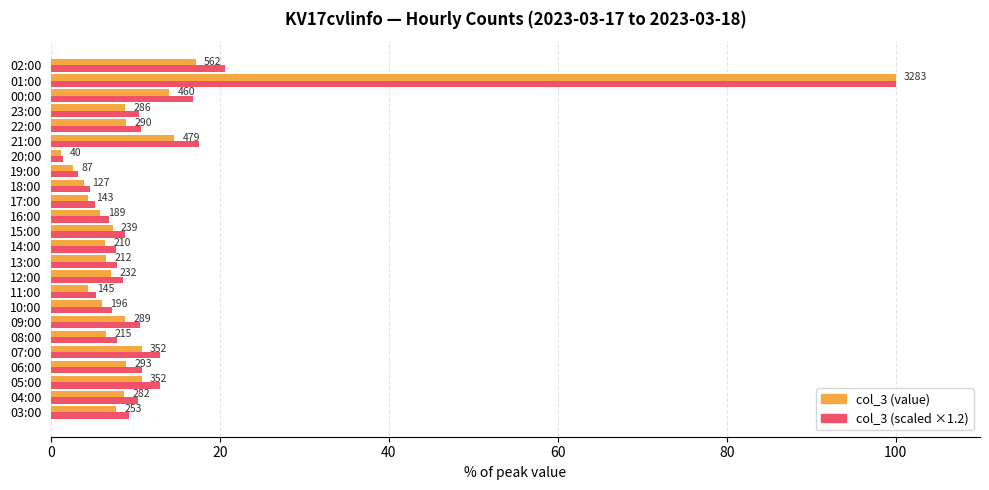

What is the smallest value displayed?

1.2